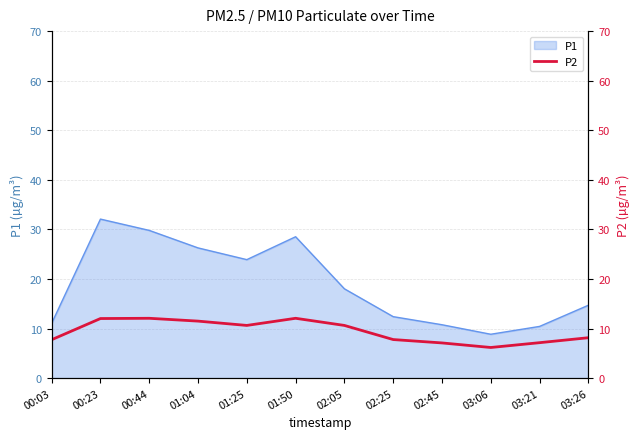

The value at 01:04 is 11.5. True or false?

True